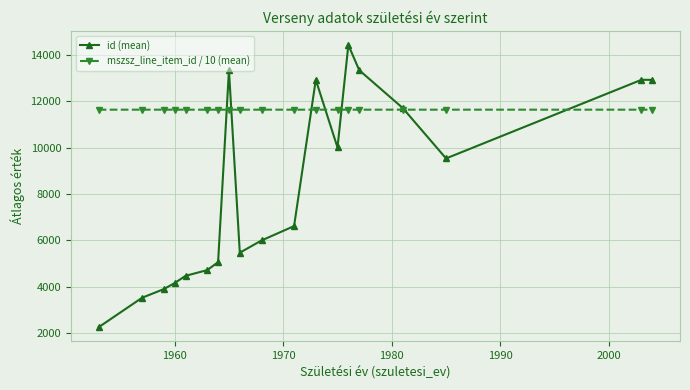

What is the value of the mszsz_line_item_id / 10 (mean) point at the 3rd from the left?

11632.5